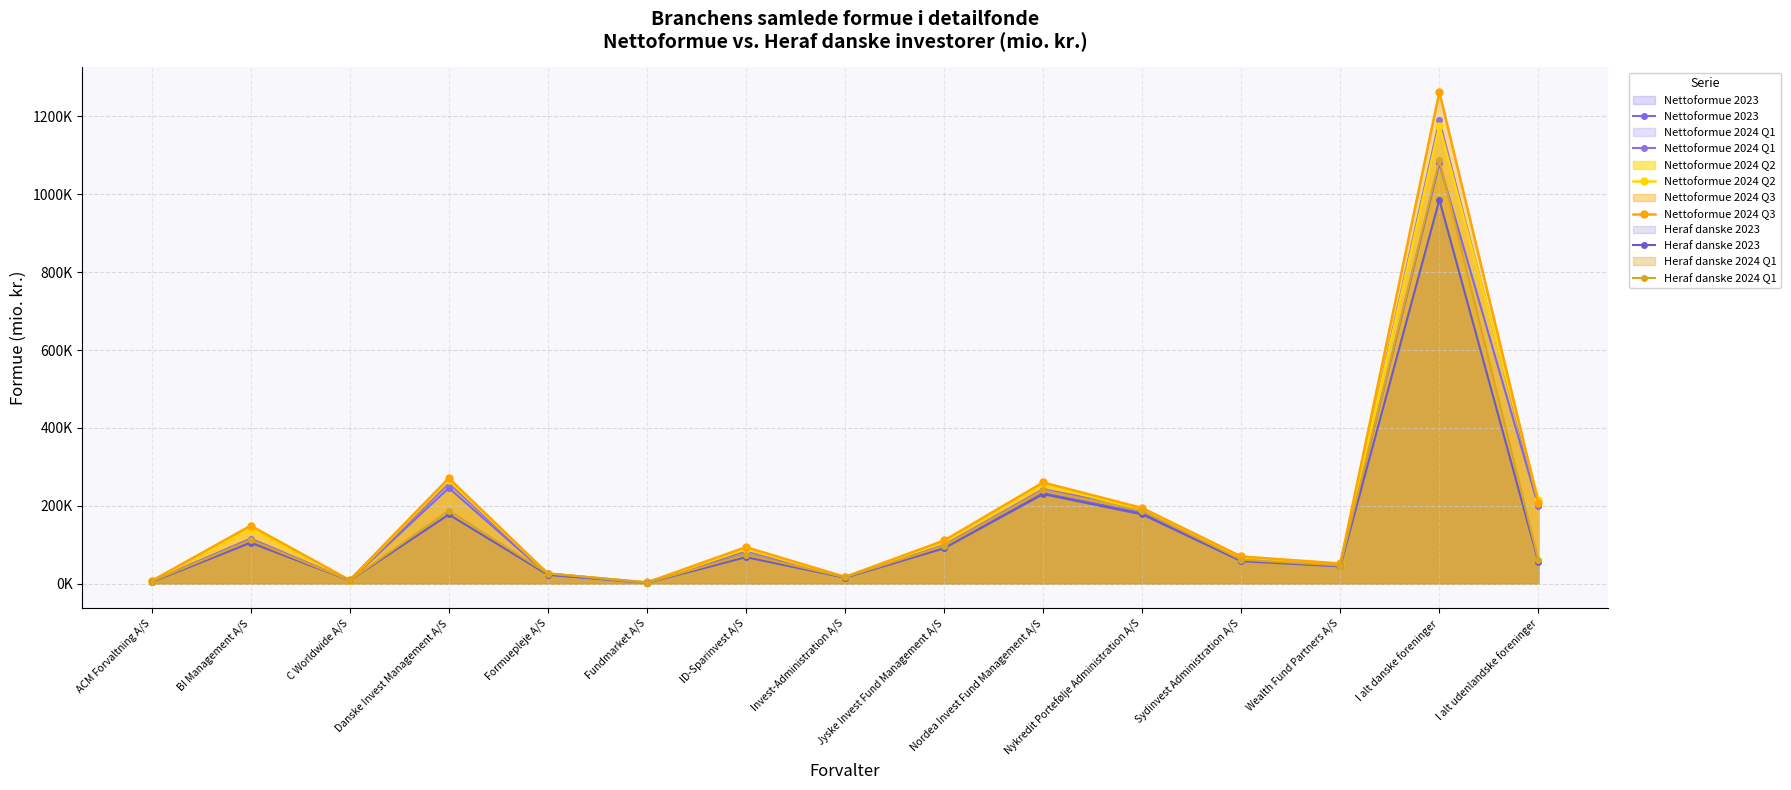

At which category is the sum across all series the highest?

I alt danske foreninger